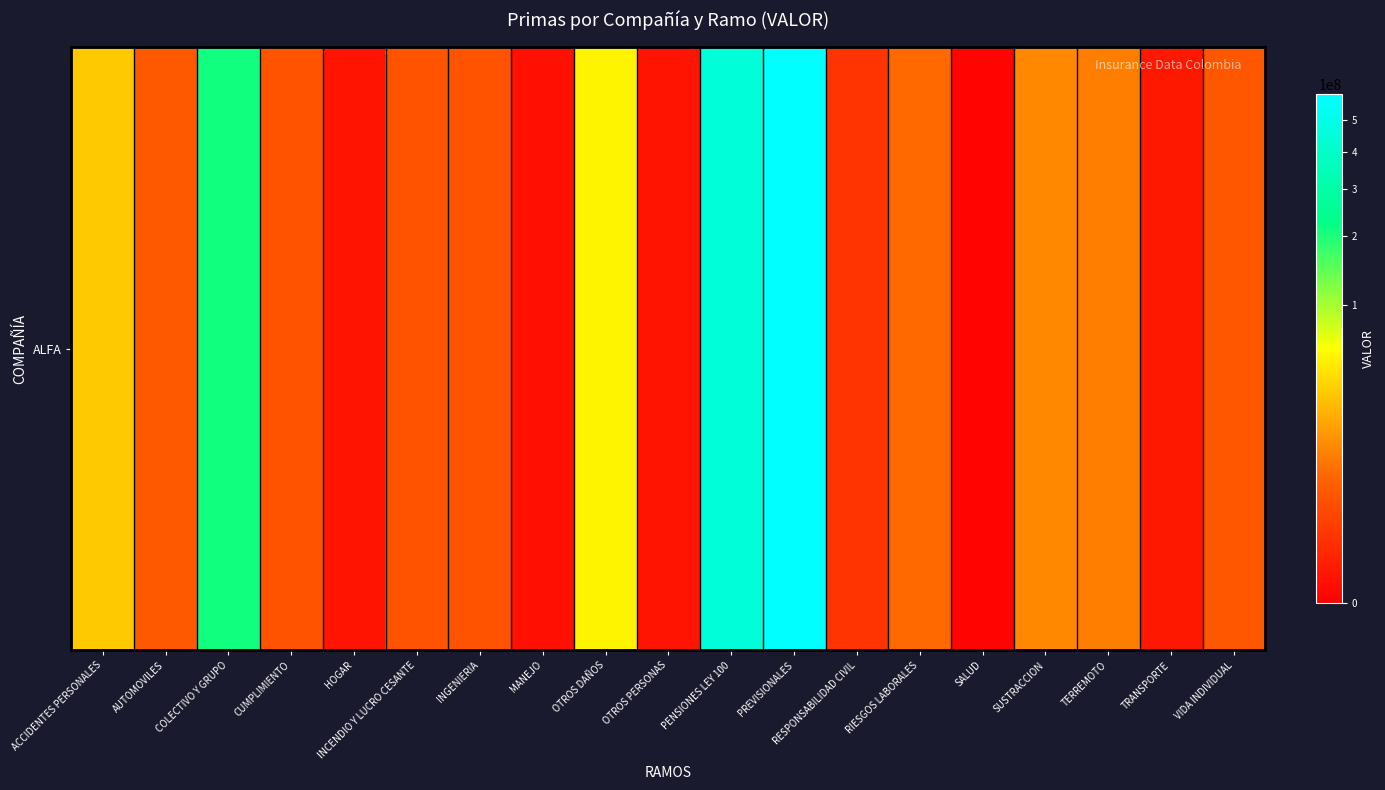

At which label does the data first exceed 3453859?

ACCIDENTES PERSONALES